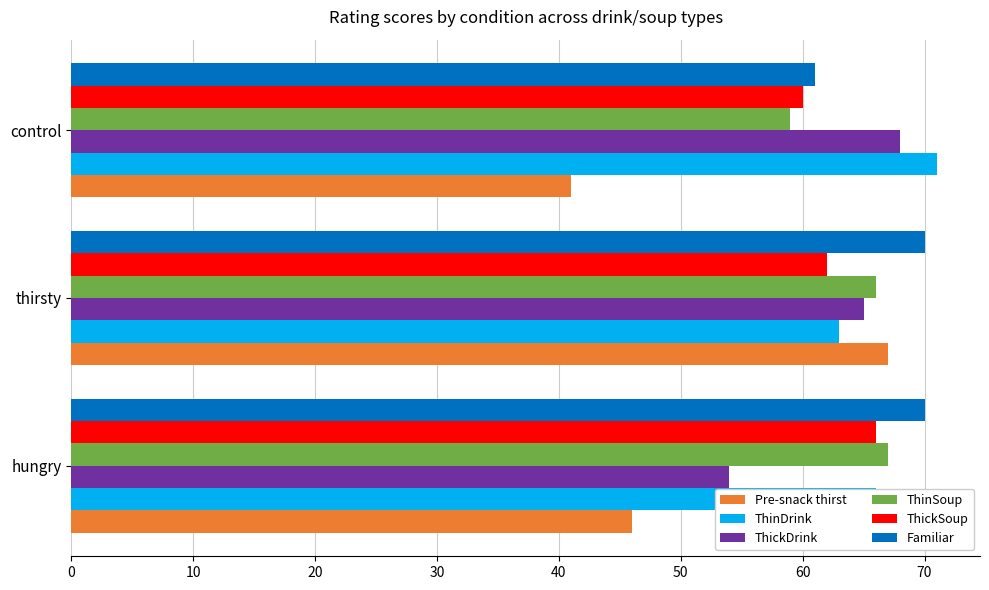

What are all the series names shown in the legend?

Pre-snack thirst, ThinDrink, ThickDrink, ThinSoup, ThickSoup, Familiar